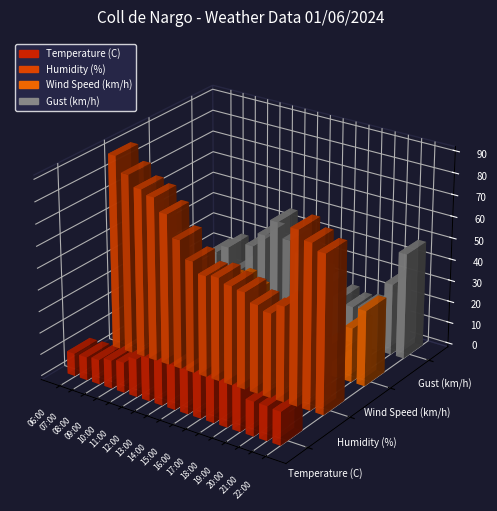

How many data points in Wind Speed (km/h) are less than 15?

7